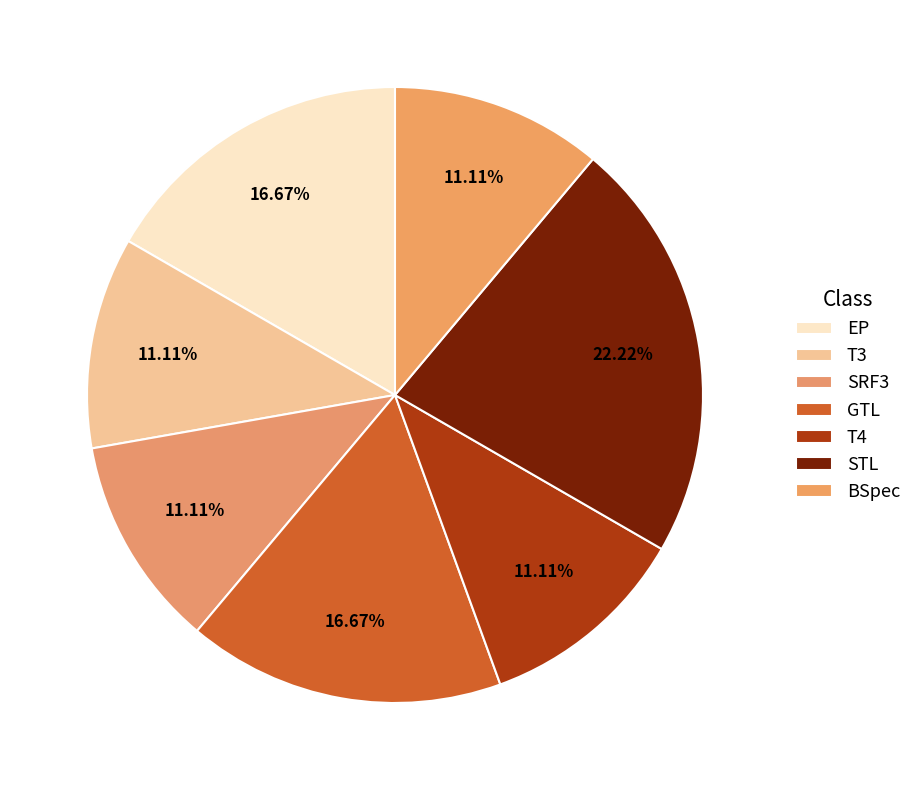

Approximately how many times larger is the value at T4 compared to GTL?

0.7